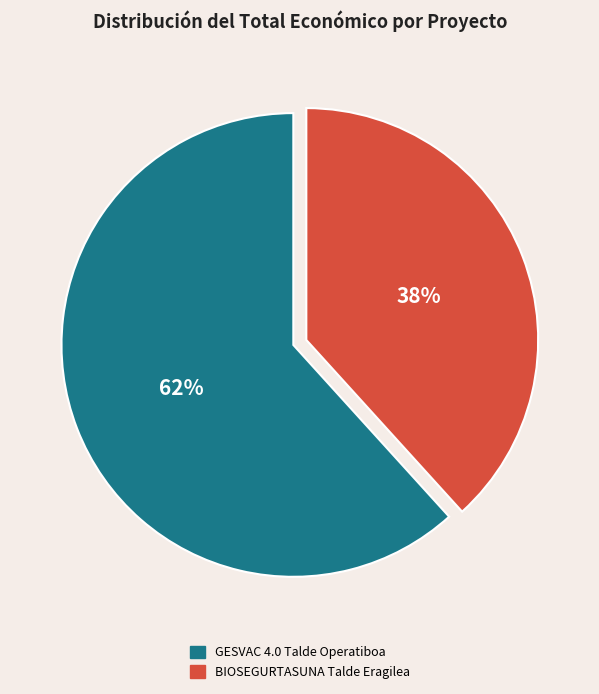

To the nearest percent, what is the average slice percentage?

50%